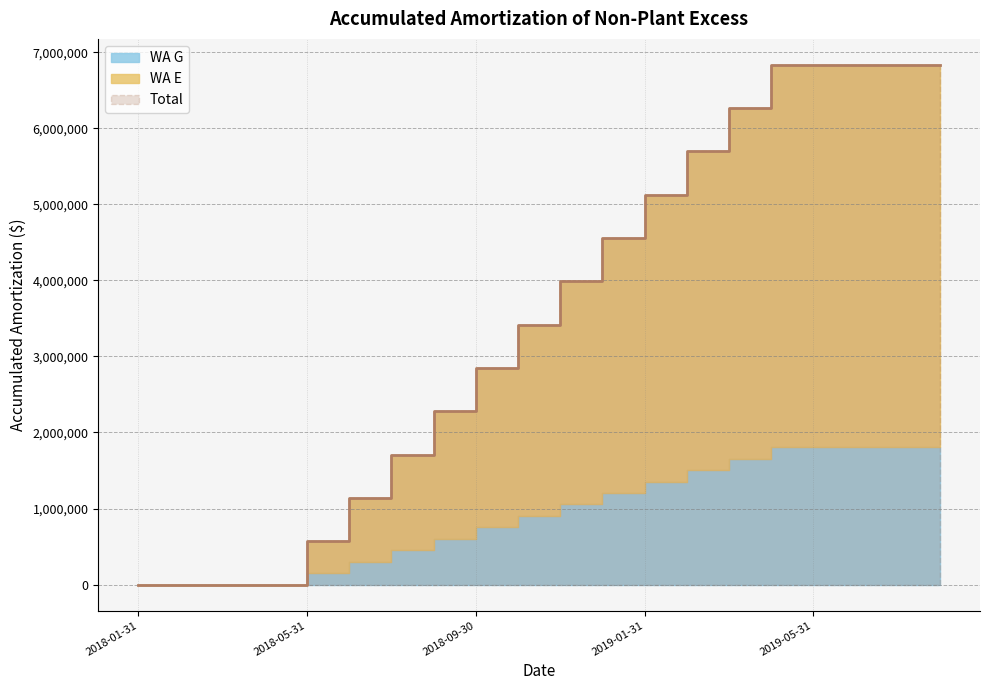

What position from the right is 2019-04-30?

5